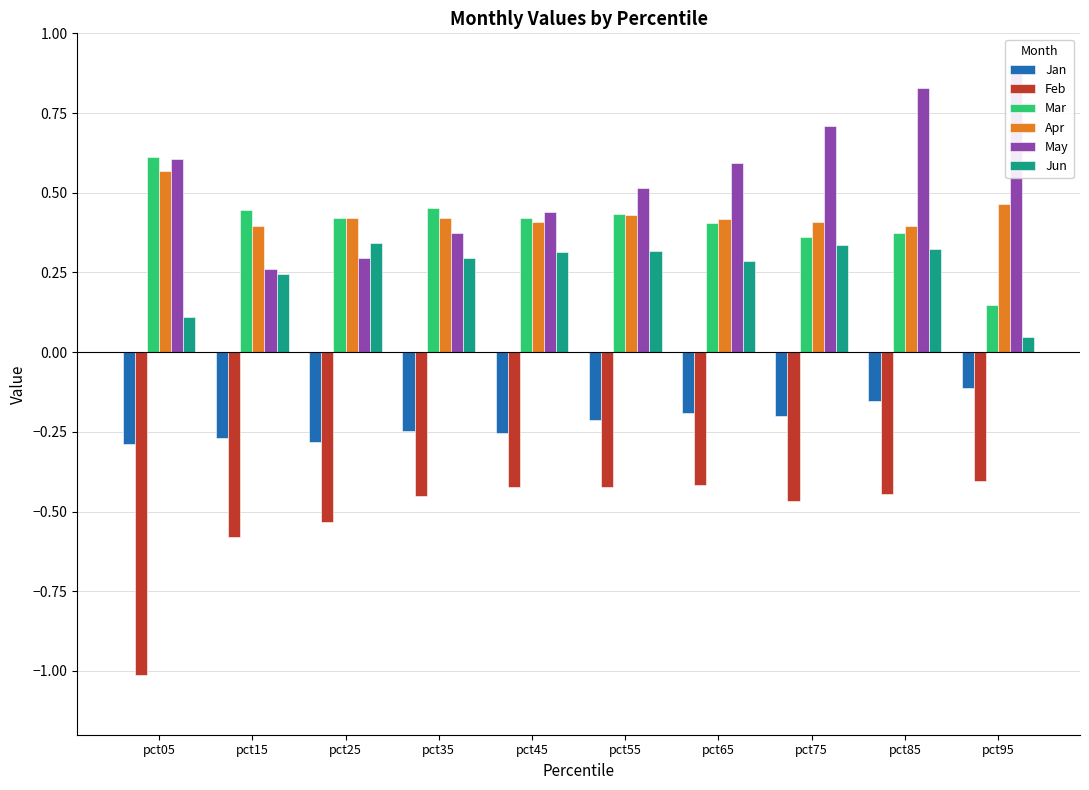

What is the maximum value shown in the chart?

0.9